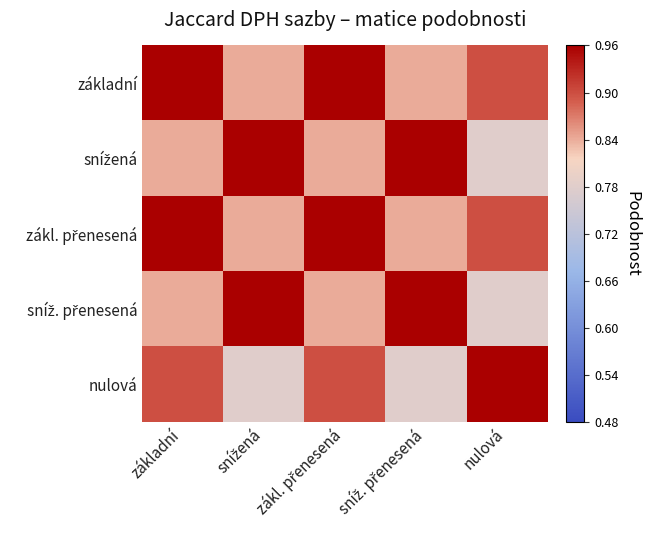

What is the difference between the zákl. přenesená values at zákl. přenesená and snížená?

0.1